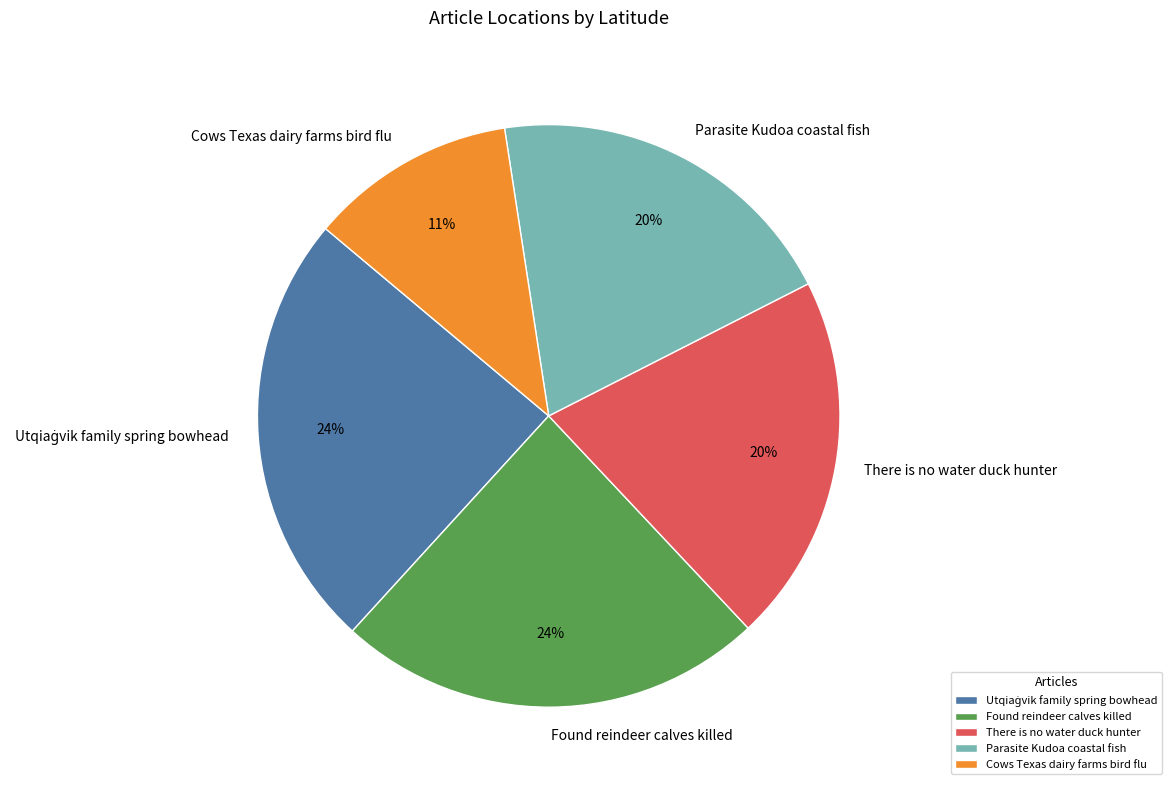

Is Found reindeer calves killed the majority of the pie?

No